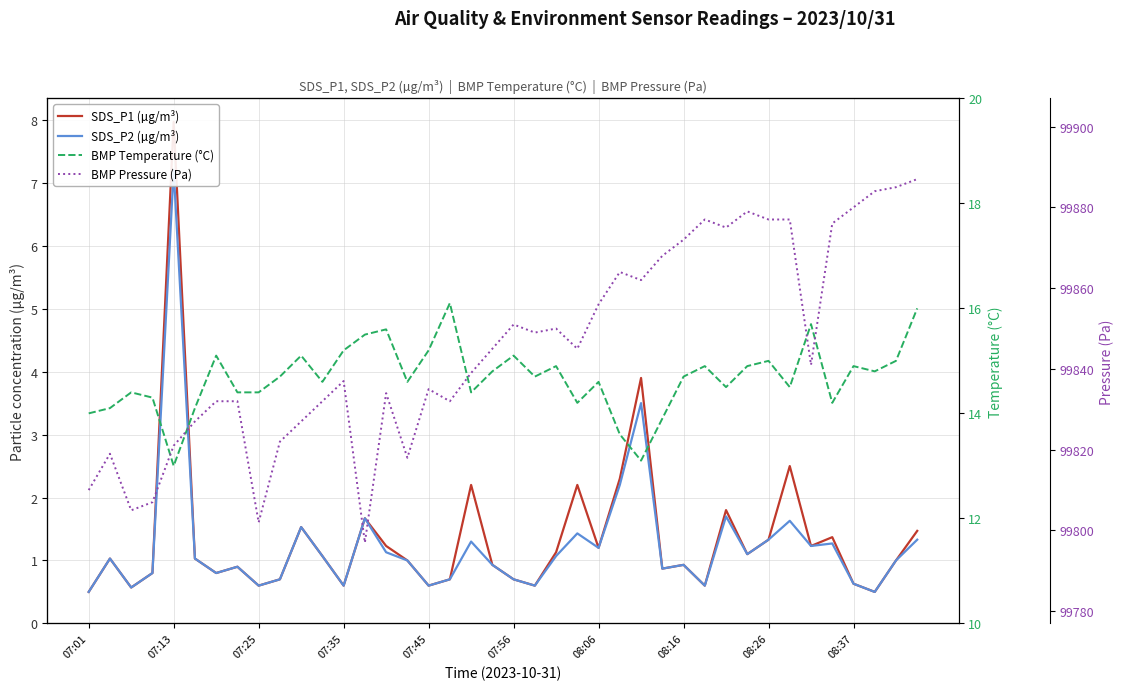

True or false: SDS_P2 (µg/m³) has a value of 0.5 at 07:35.

False